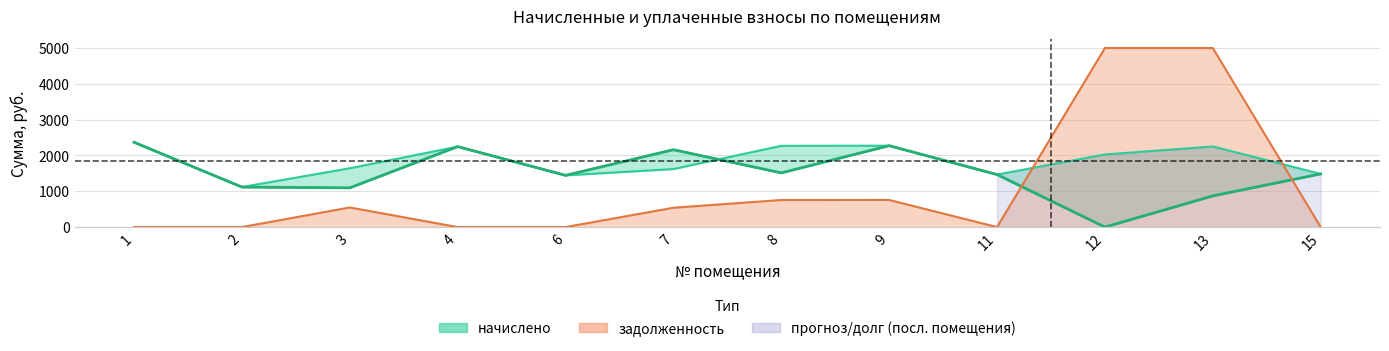

The value of уплачено at 13 is 870.4. True or false?

True